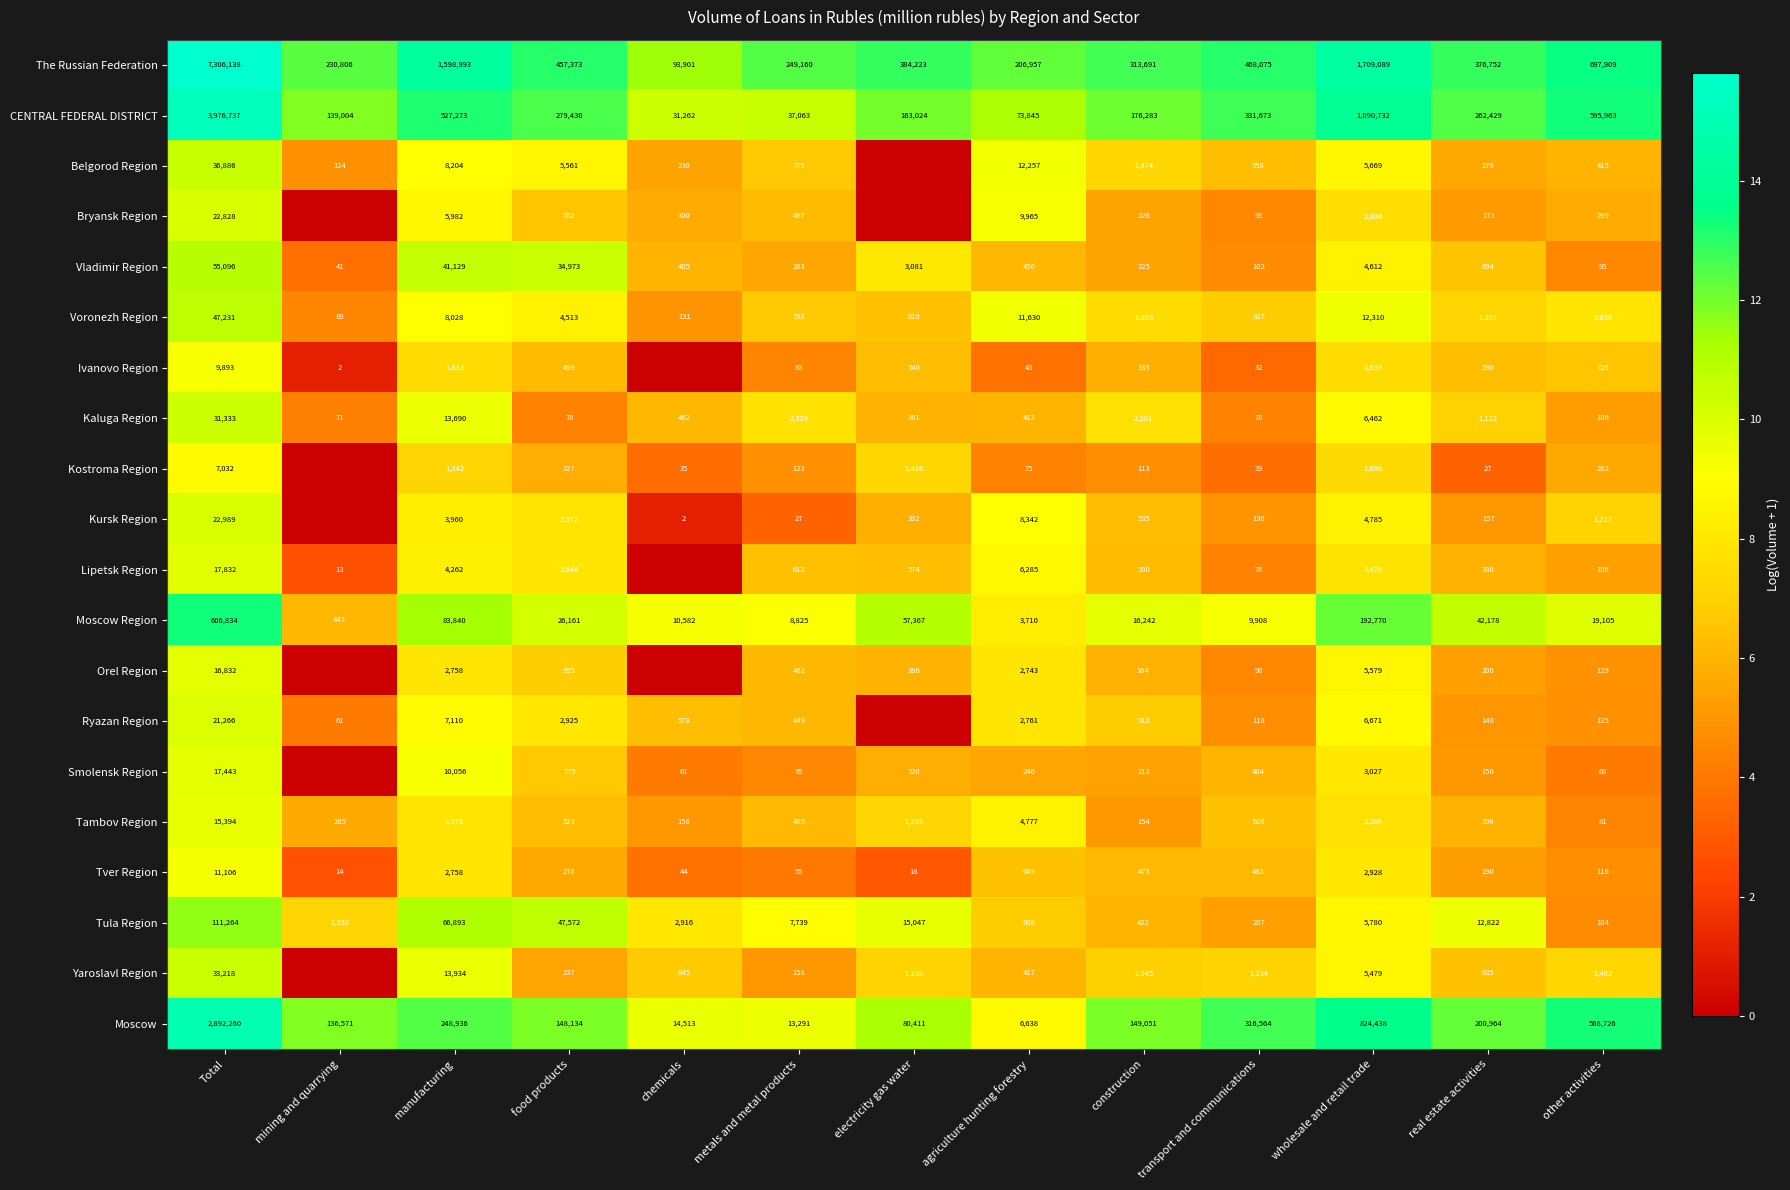

How many series are shown in this chart?

20